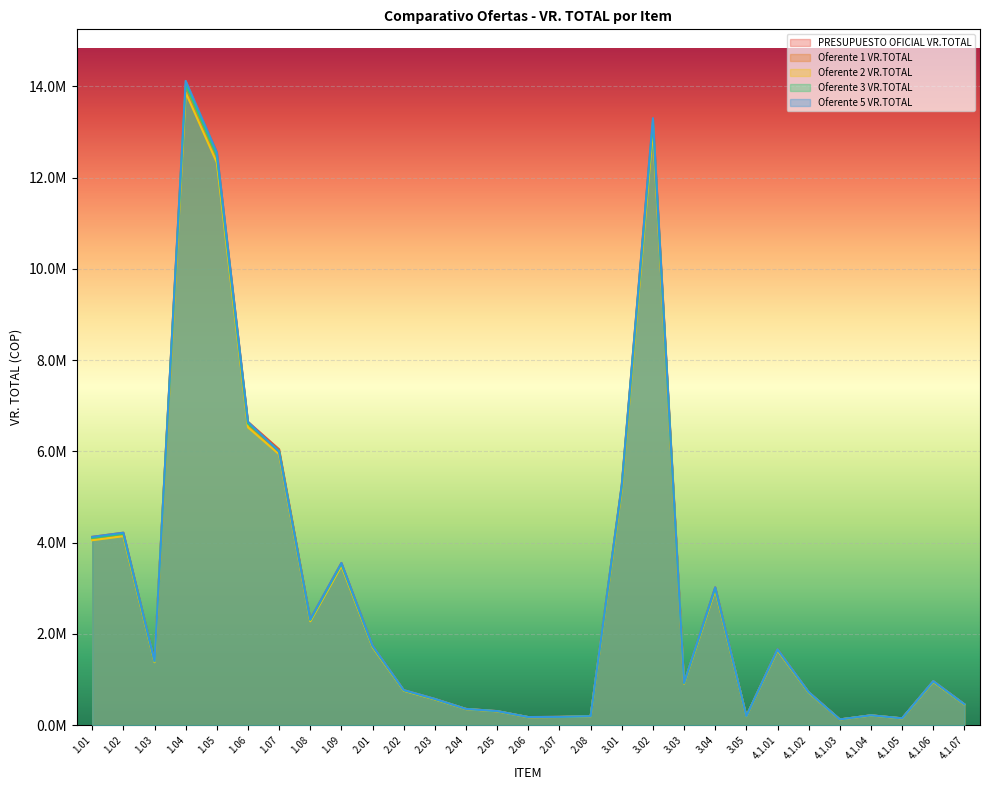

What is the total value across all series at 2.04?

1780485